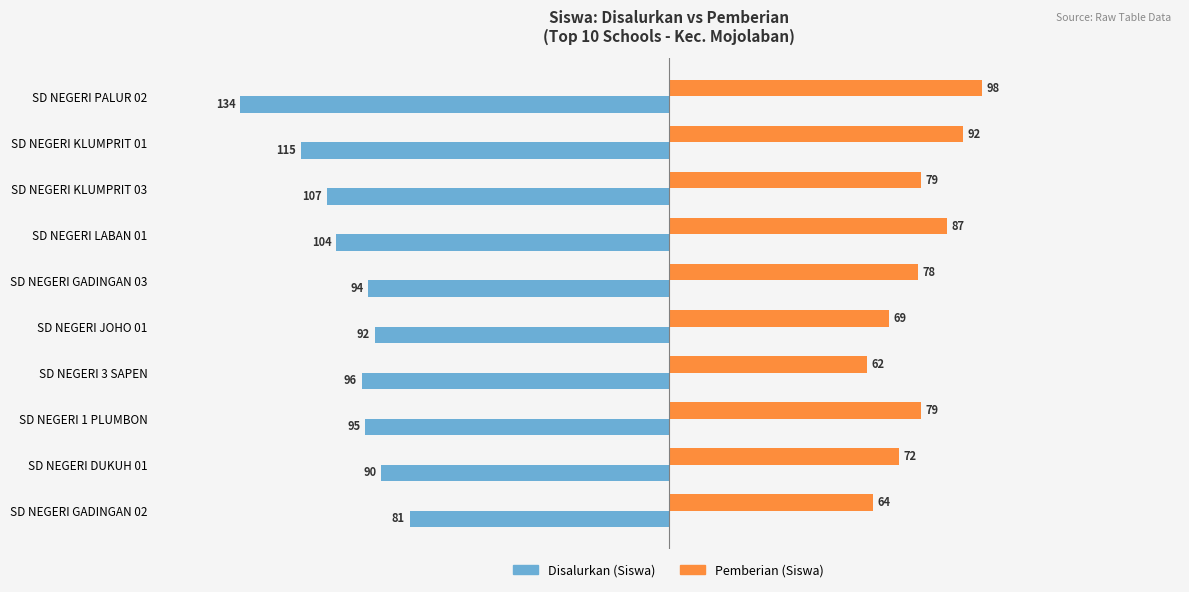

List the series in order of their peak value, lowest first.

Disalurkan (Siswa), Pemberian (Siswa)